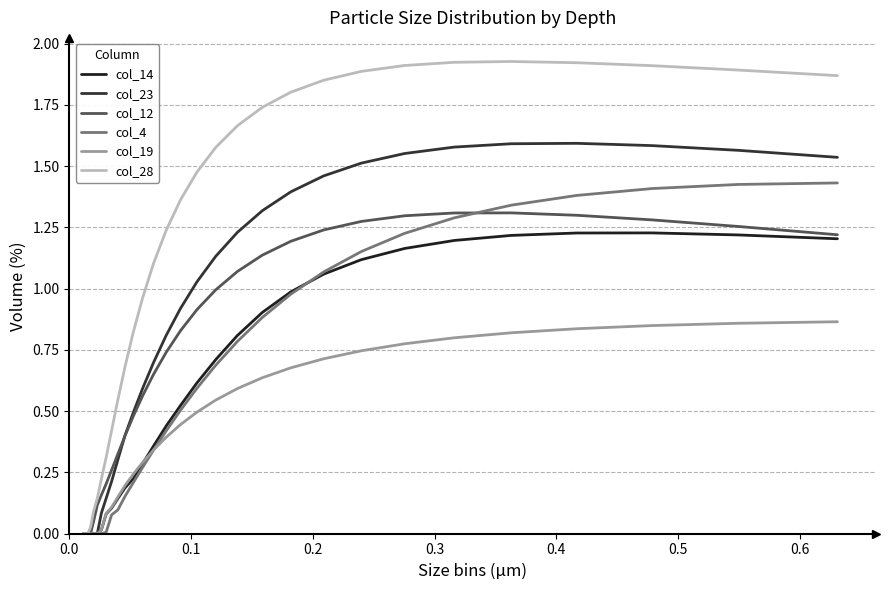

At how many categories does at least one series exceed 1?

17